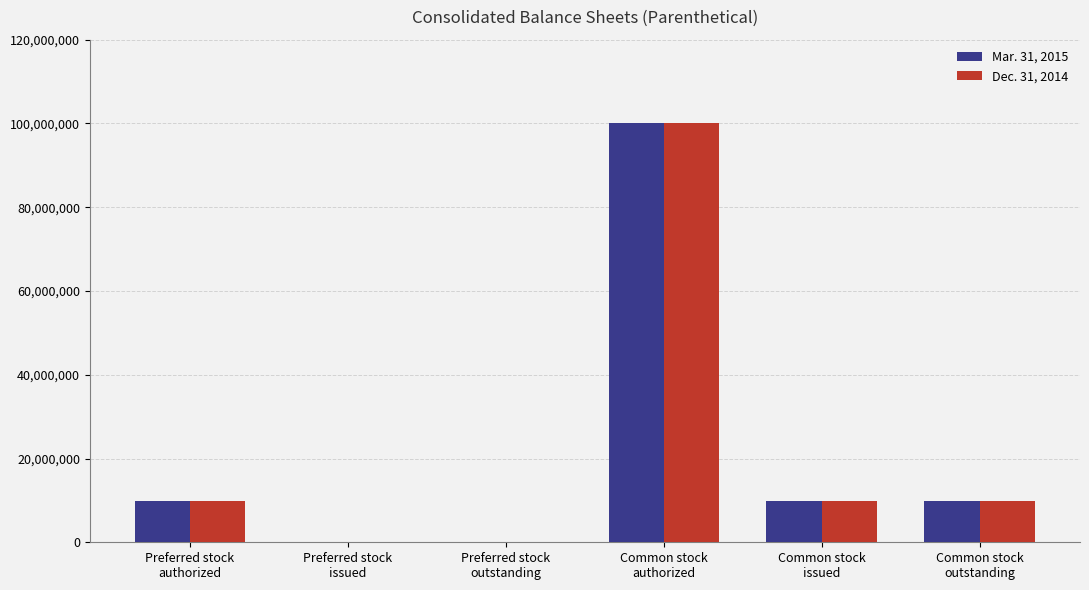

What is the total value across all series at Common stock
issued?

19652338